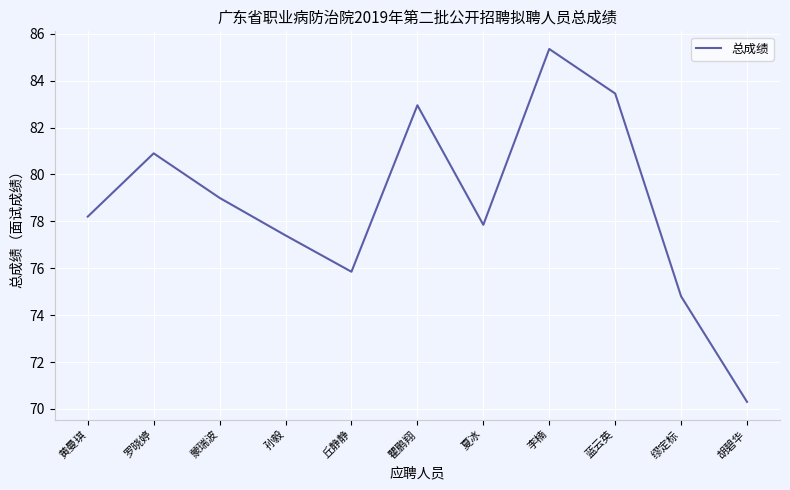

List the labels in order of value, largest first.

李楠, 蓝云英, 瞿鹏翔, 罗晓婷, 蒙瑞波, 黄曼琪, 夏冰, 孙毅, 丘静静, 缪定标, 胡碧华